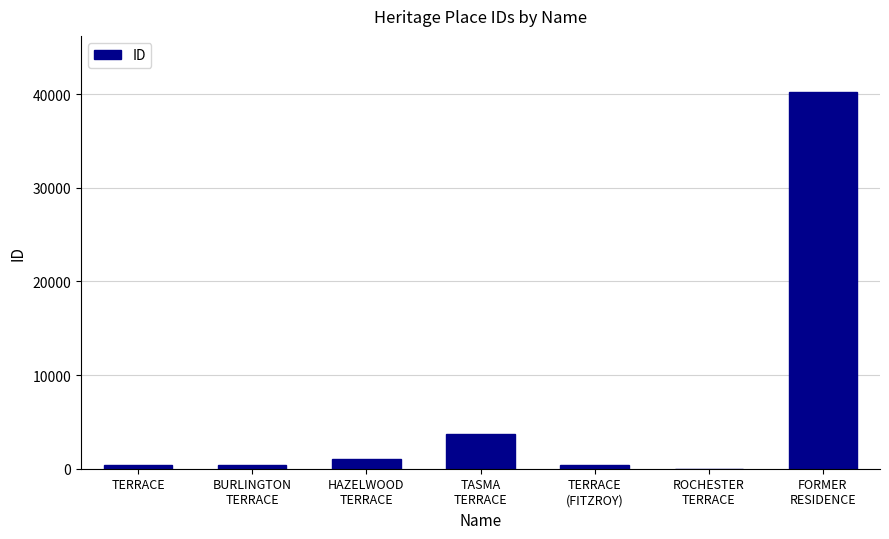

Are the bars horizontal?

No